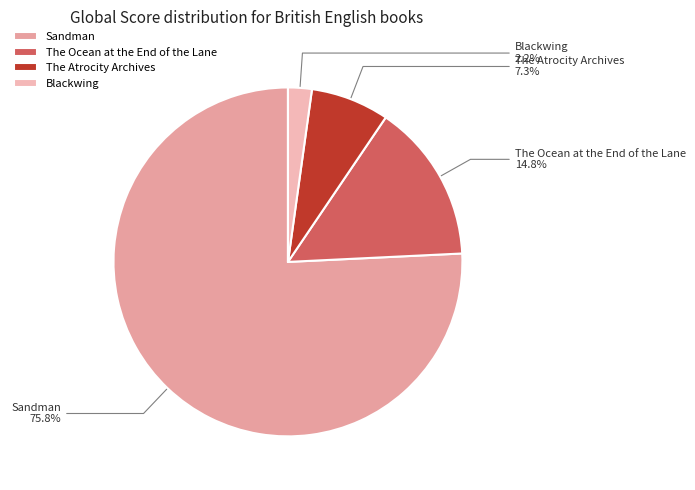

Which category has the biggest portion of the pie?

Sandman